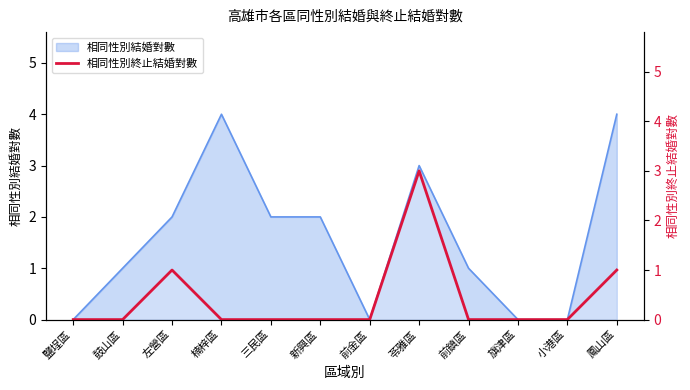

What position from the left is 前鎮區?

9